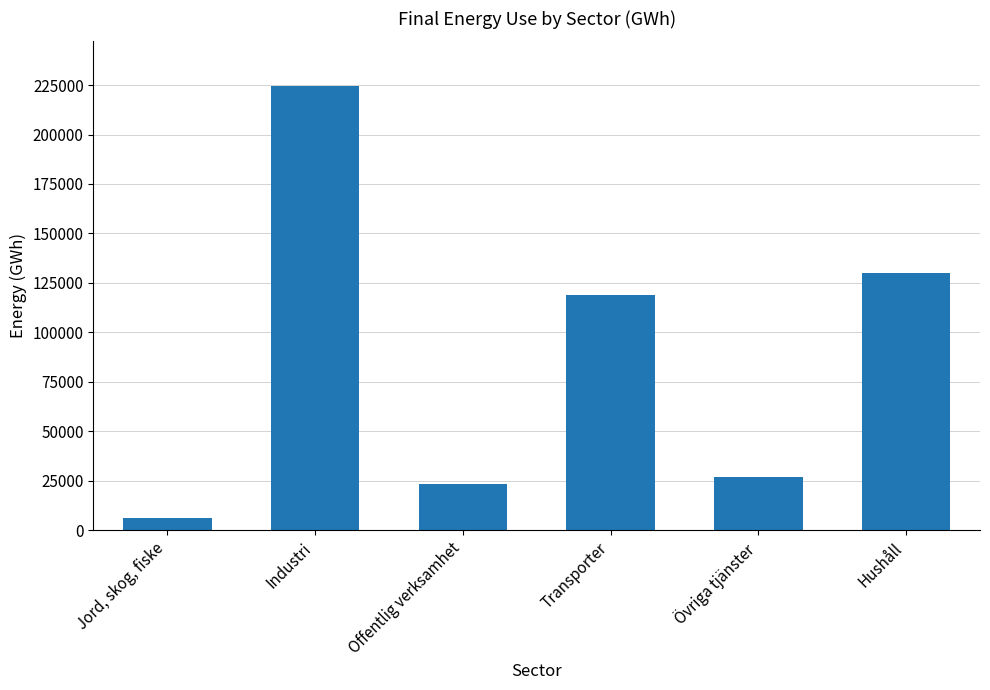

The chart shows a value of 224606 at Industri. True or false?

True